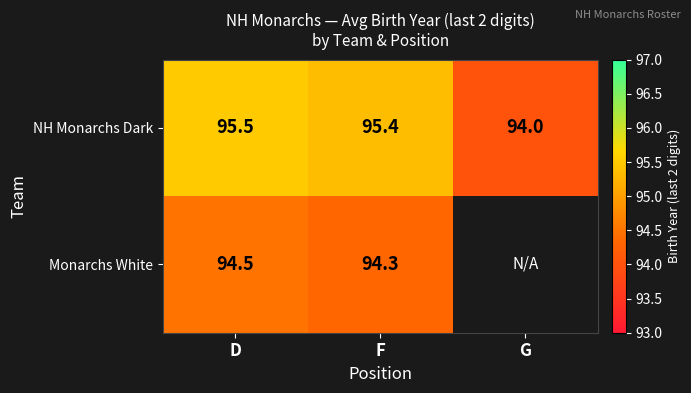

What is the lowest value of the NH Monarchs Dark series?

94.0